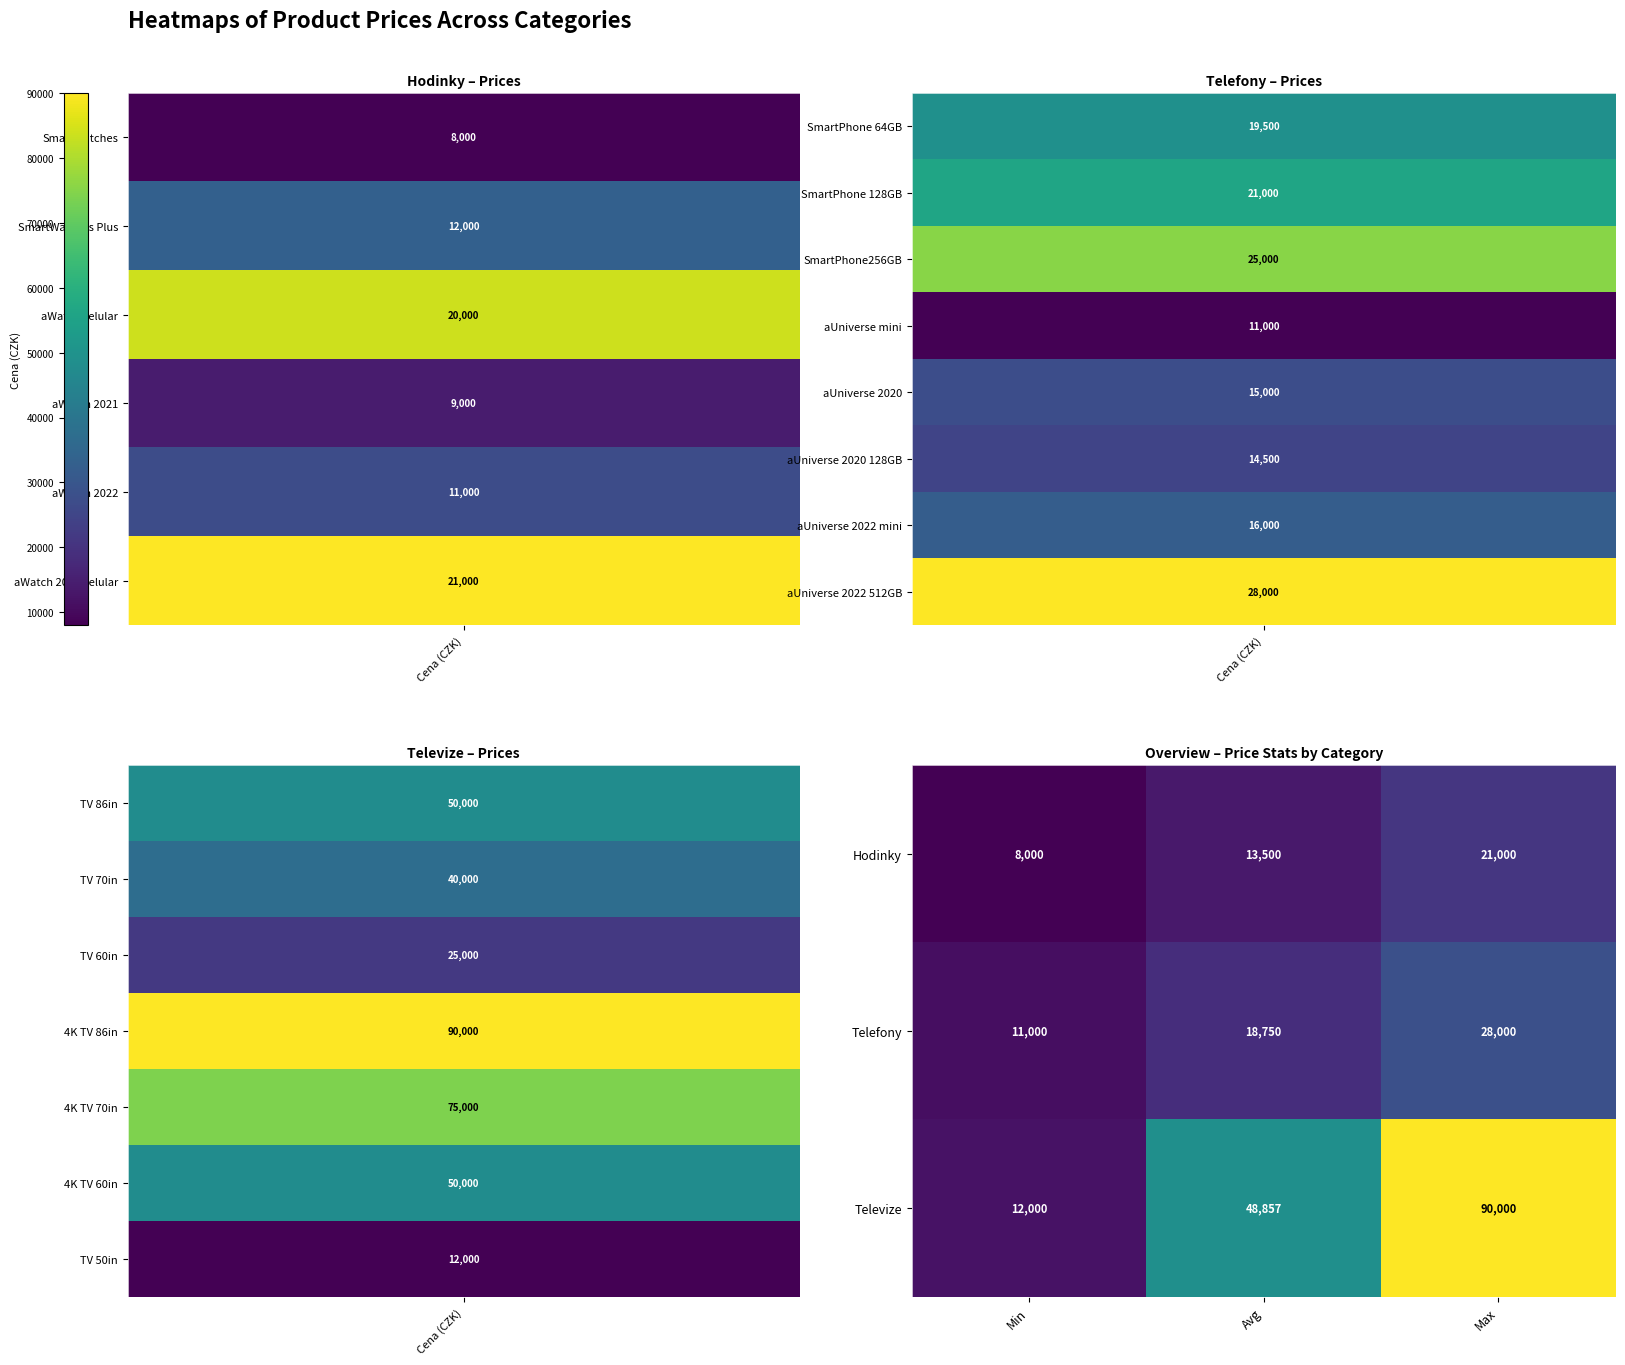

Rank the series by their maximum value, from highest to lowest.

Televize, Telefony, Hodinky